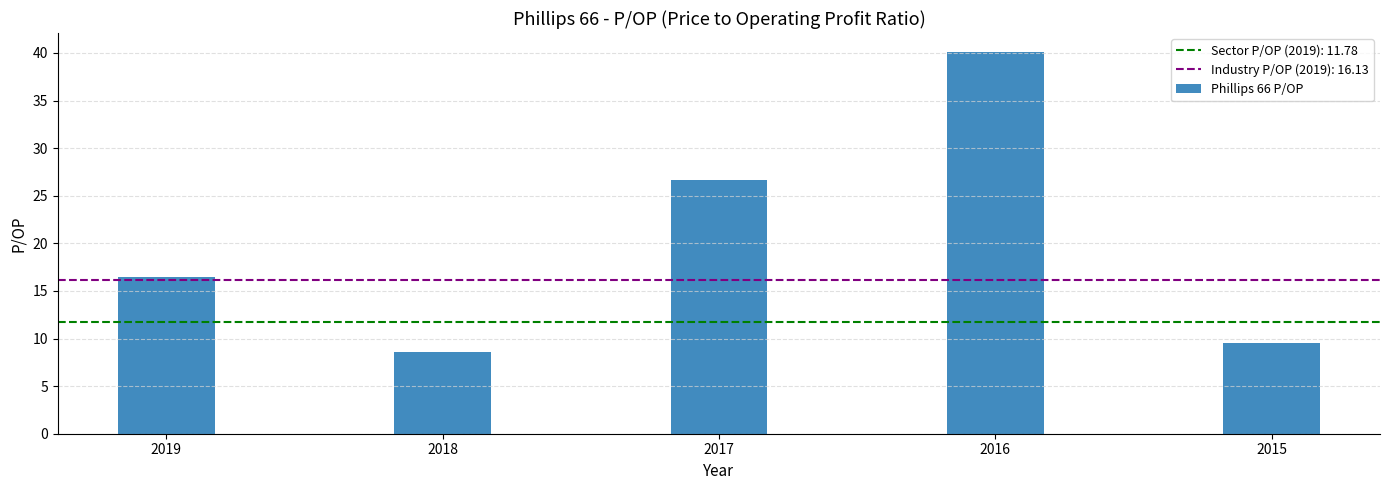

What is the difference between the second highest and minimum values?

18.1